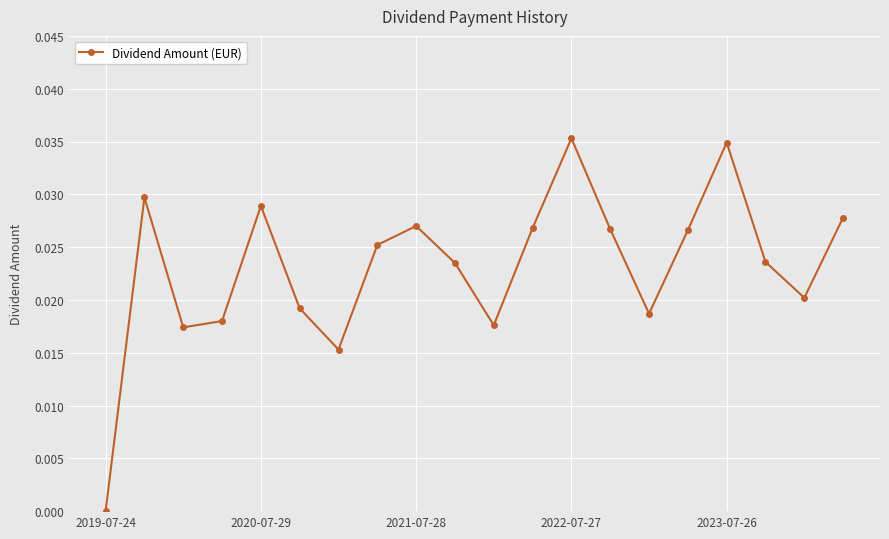

What is the sum of all values?

0.5